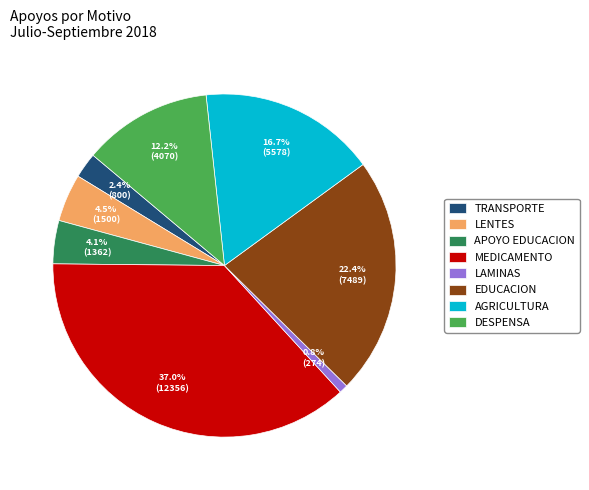

Is APOYO EDUCACION the majority of the pie?

No